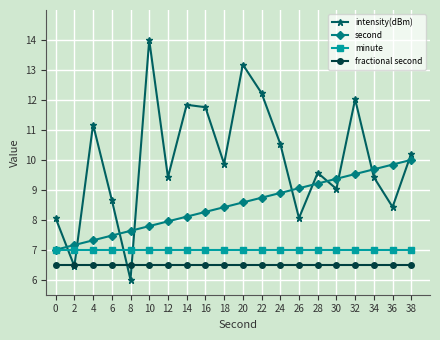

What is the spread (max minus min) of values at 30?

2.9